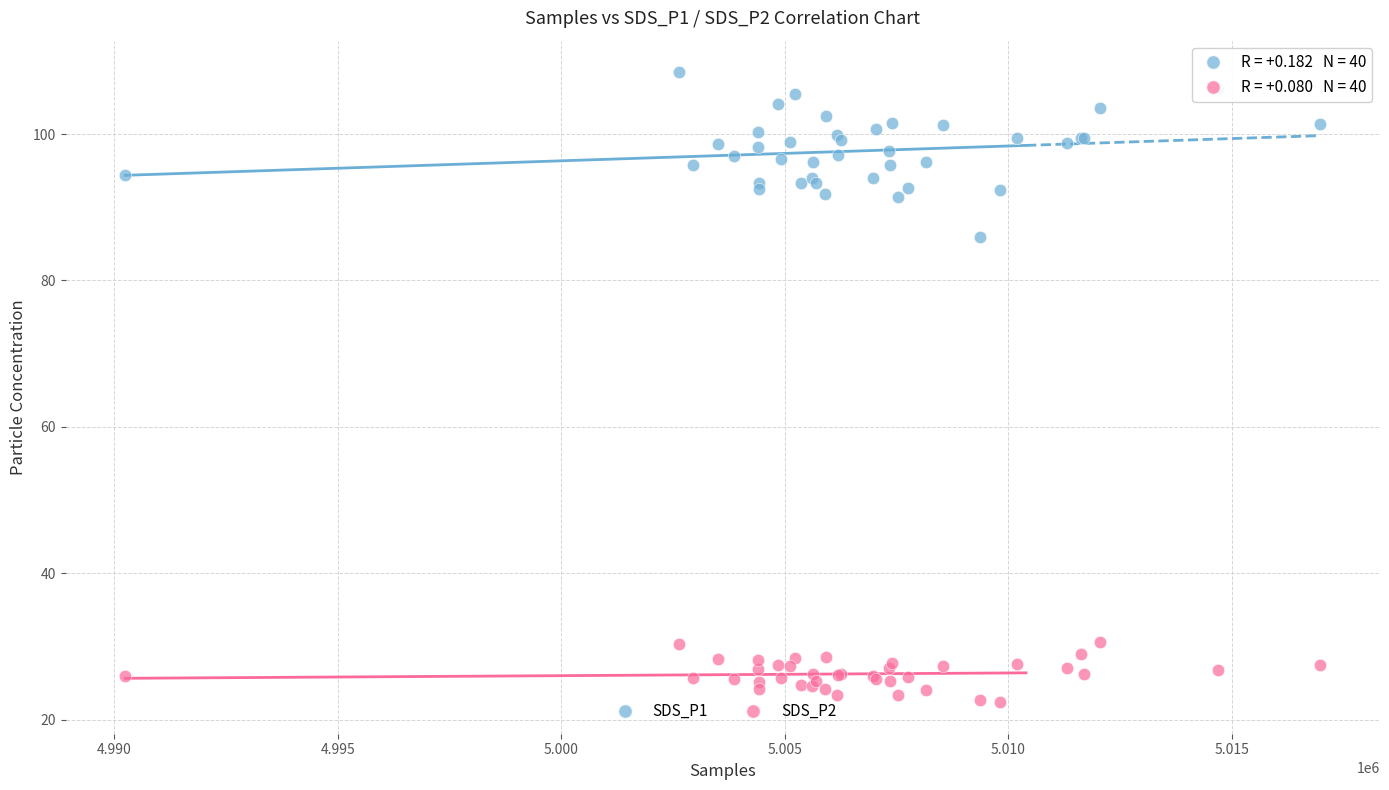

Which series has the largest Y range (max minus min)?

SDS_P1